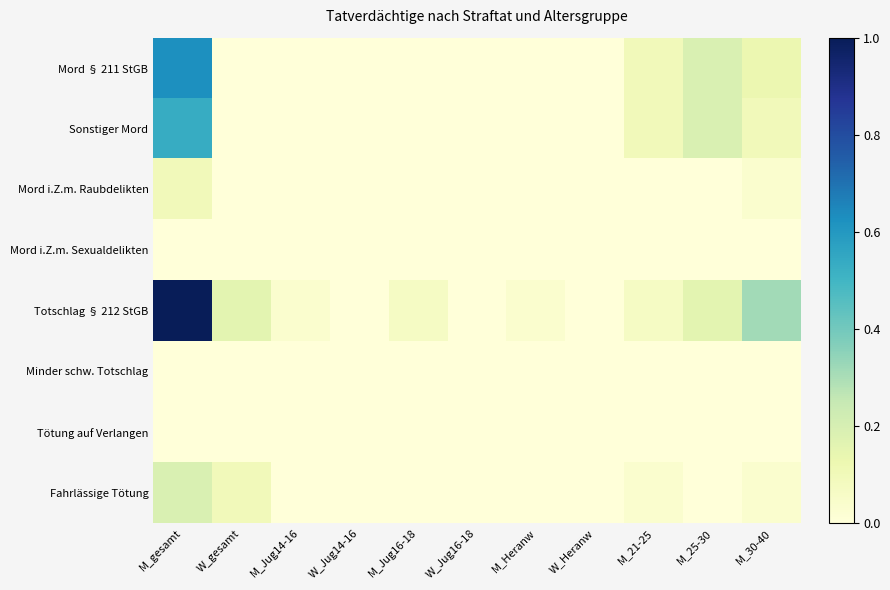

Which series changed the most between W_Jug14-16 and M_21-25?

Mord § 211 StGB